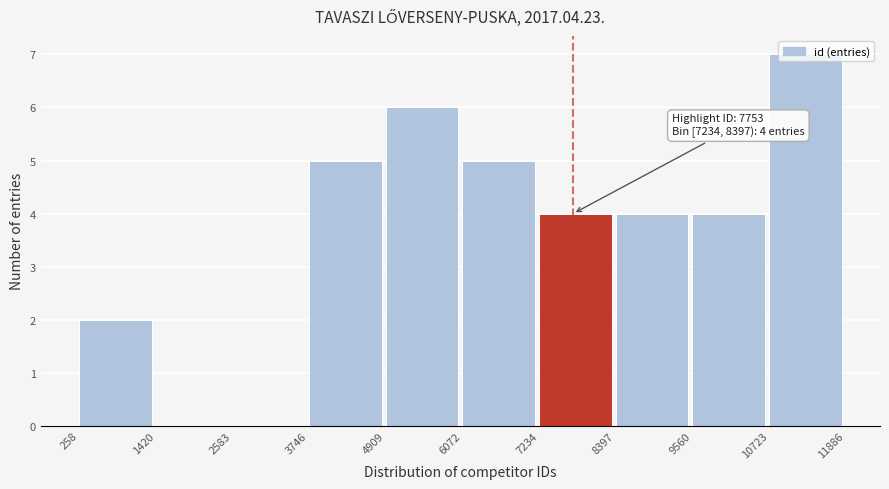

Which range on the x-axis has the tallest bar?

10723 to 11886